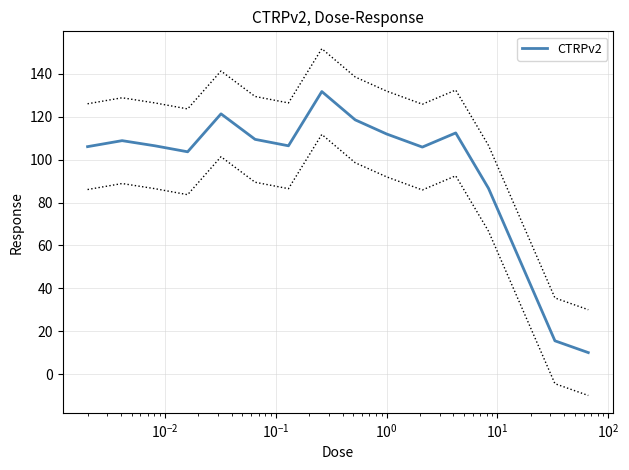

What is the highest value of the CTRPv2 series?

131.8